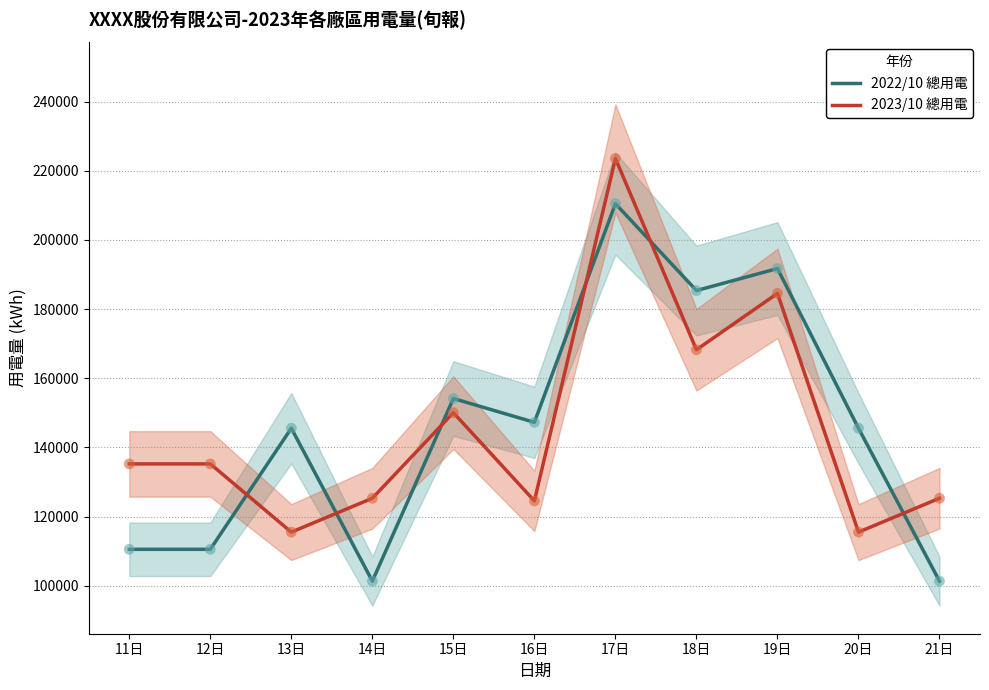

Which series has the largest Y range (max minus min)?

2022/10 總用電